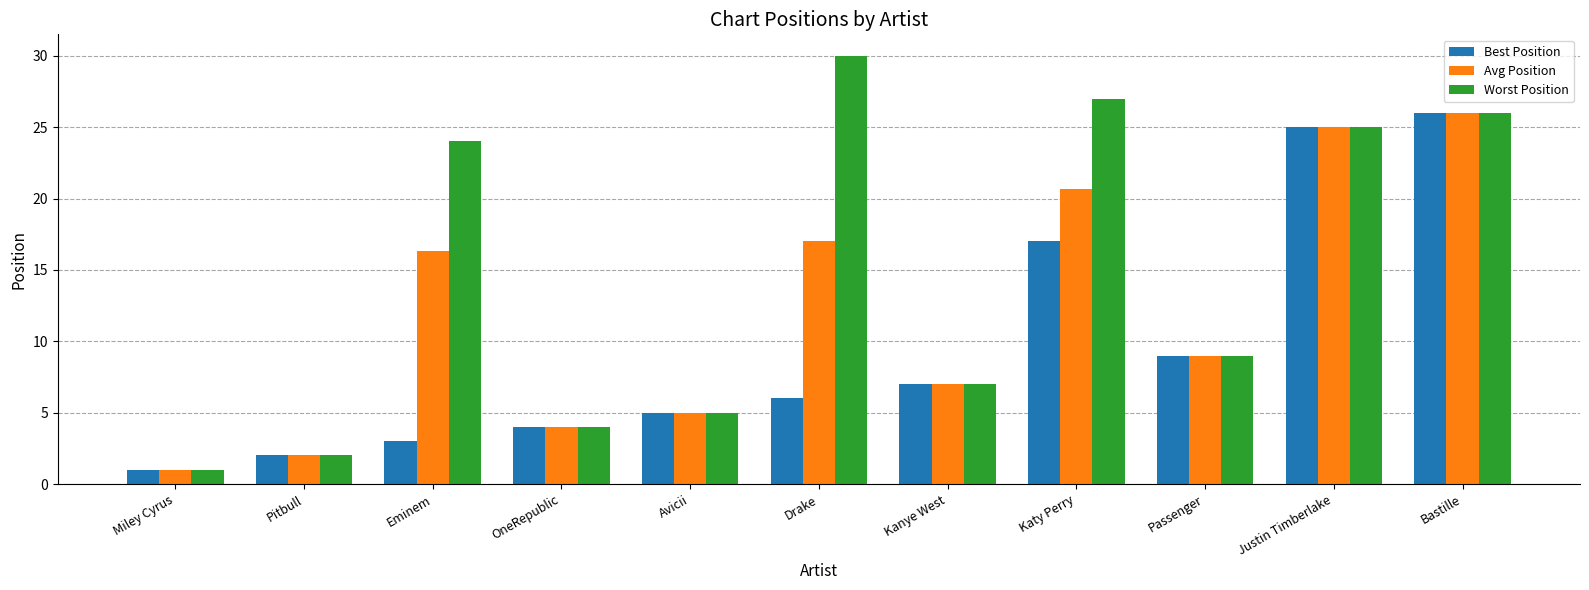

What is the difference between the maximum and minimum values in the Avg Position series?

25.0